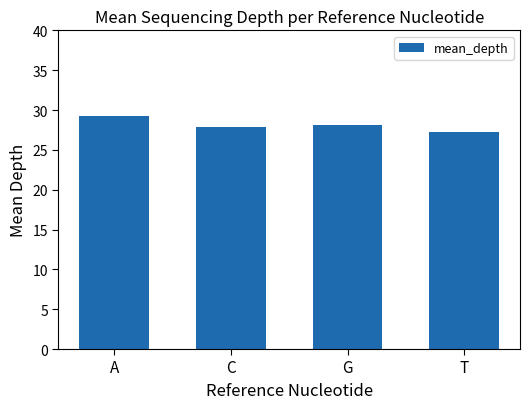

Reading left to right, what are all the values shown in this chart?

A=29.2	C=27.9	G=28.1	T=27.3